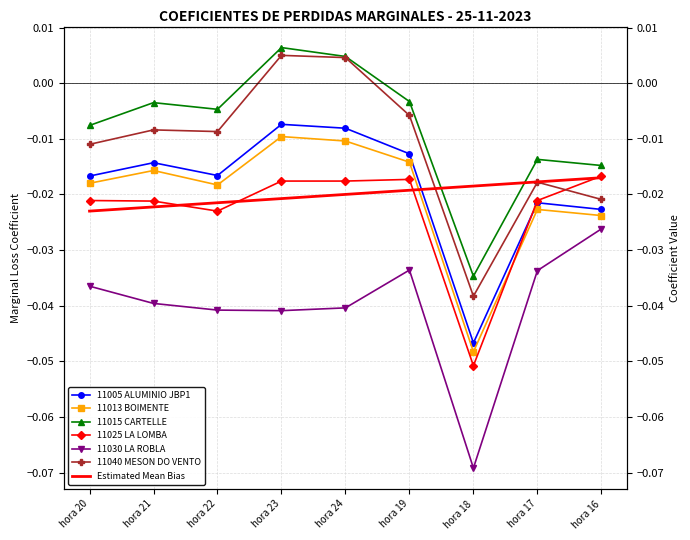

How many lines are shown in the chart?

6